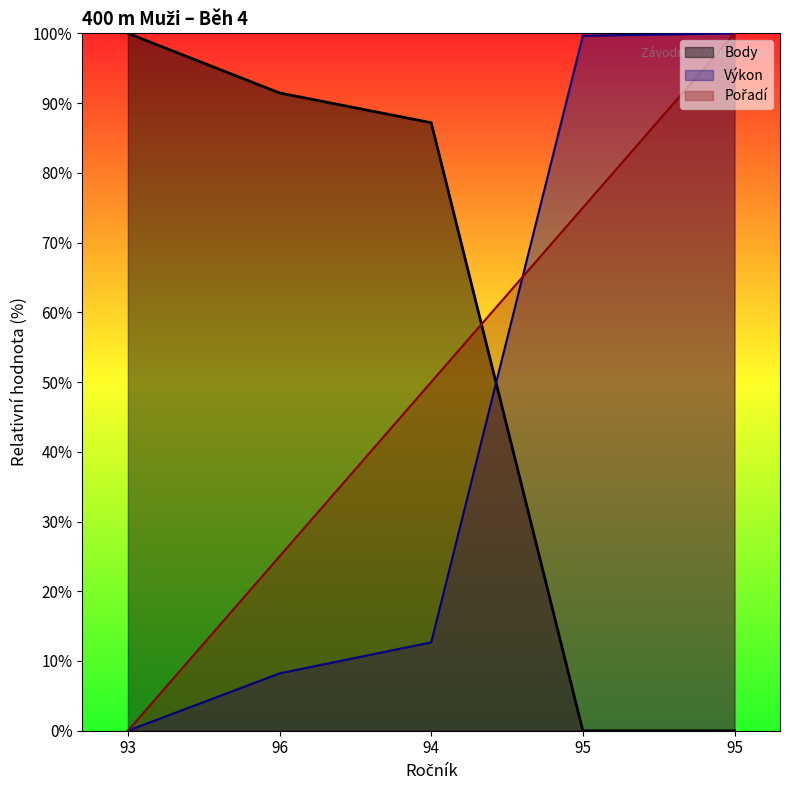

Where does the Body series first go above 87?

93